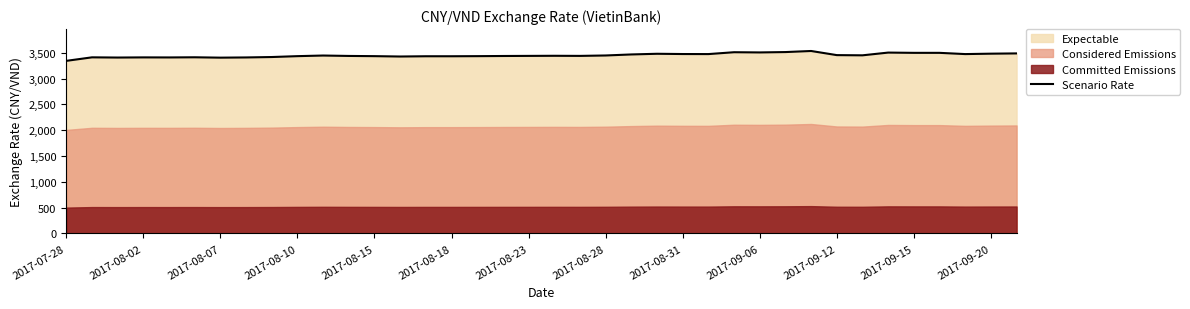

How many interior local valleys (lower than both neighbors) does the data have?

9